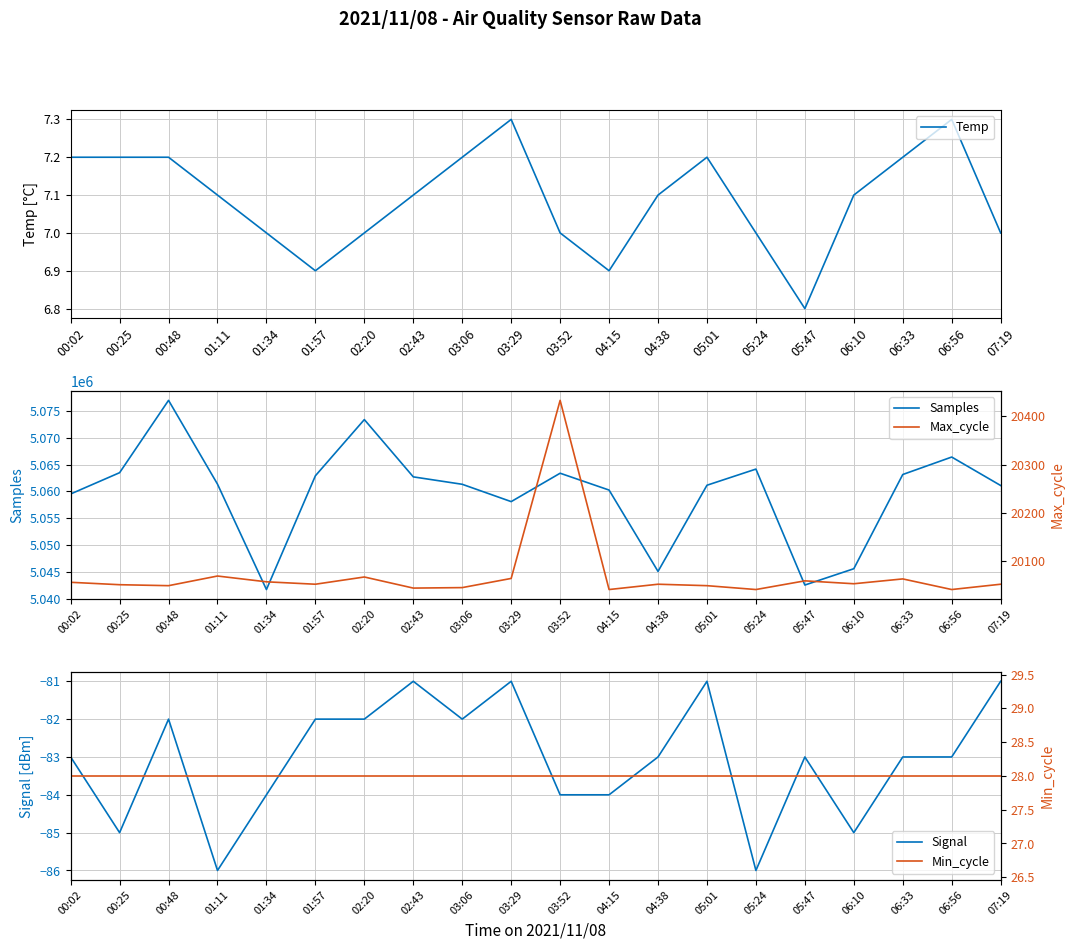

Read the Max_cycle value at 00:02.

20056.0